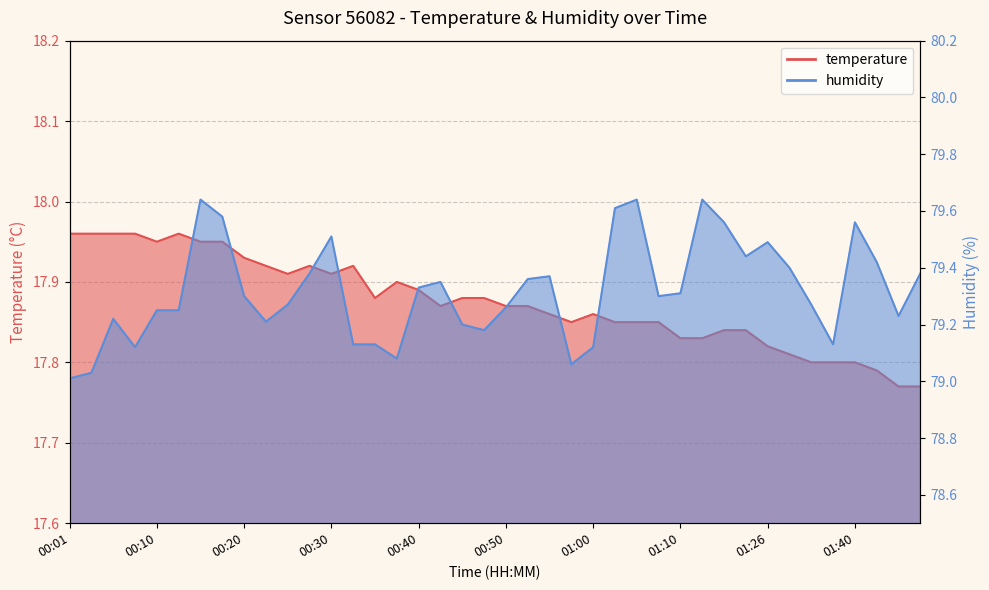

List the series in order of their peak value, lowest first.

temperature, humidity